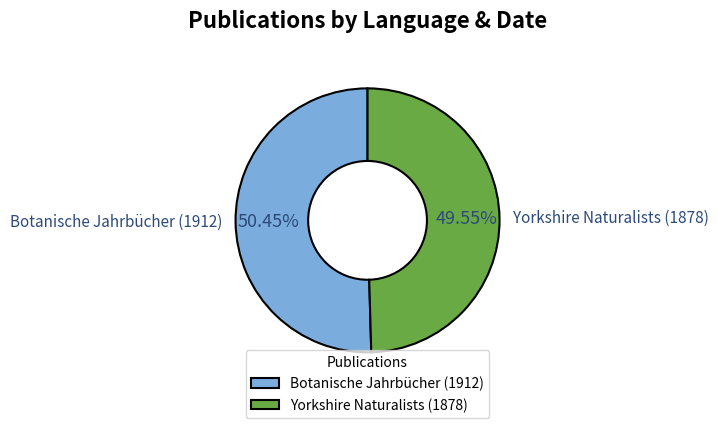

To the nearest percent, what percentage of the pie is Botanische Jahrbücher (1912)?

50%